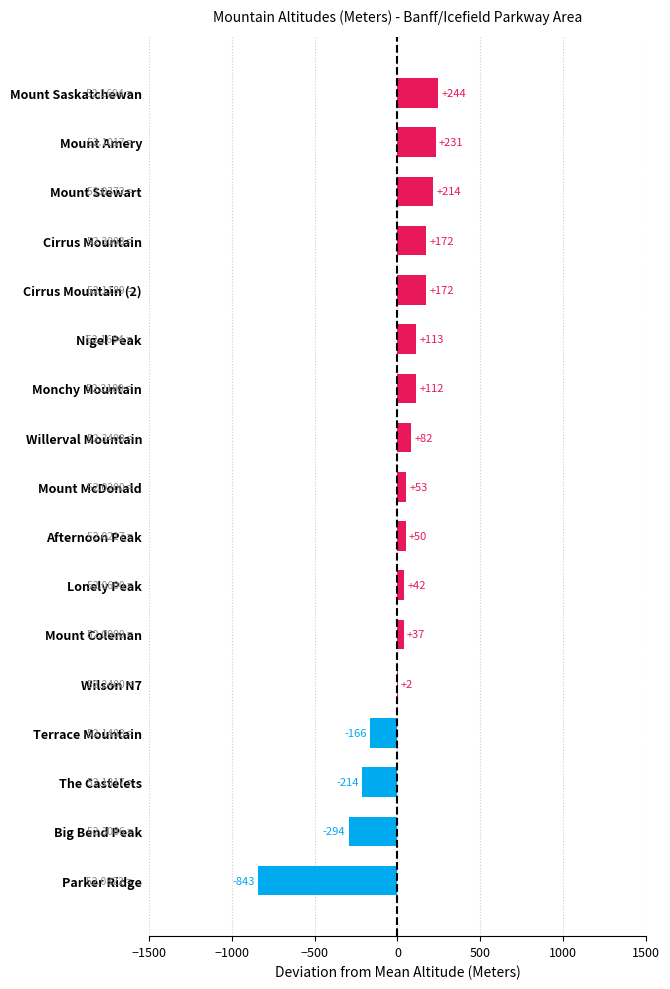

True or false: the data shows 2158 at Wilson N7.

False